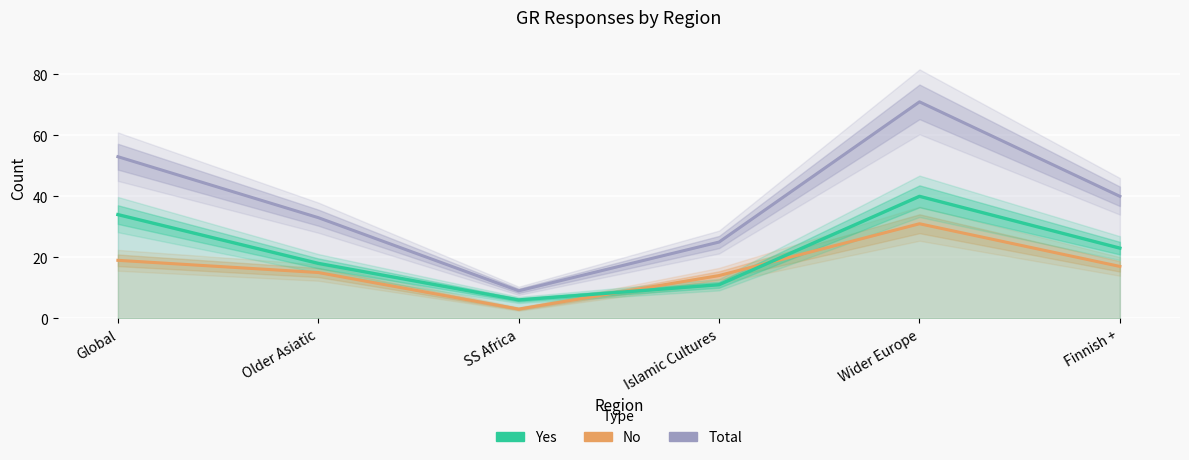

What is the label of the 1st point from the right?

Finnish +